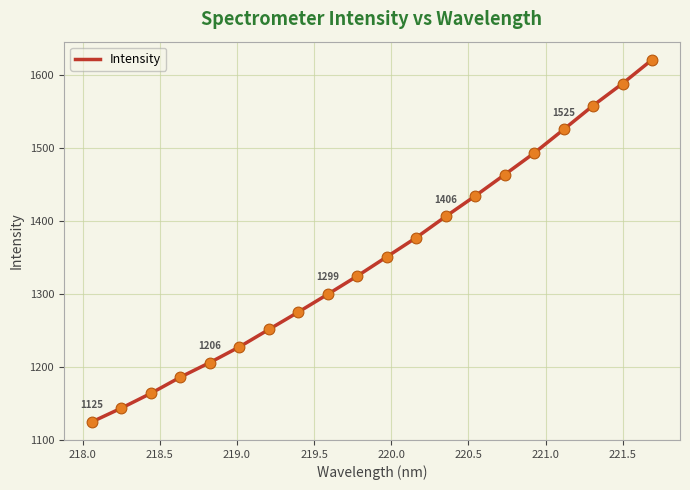

What is the difference between the maximum and minimum values?

496.3